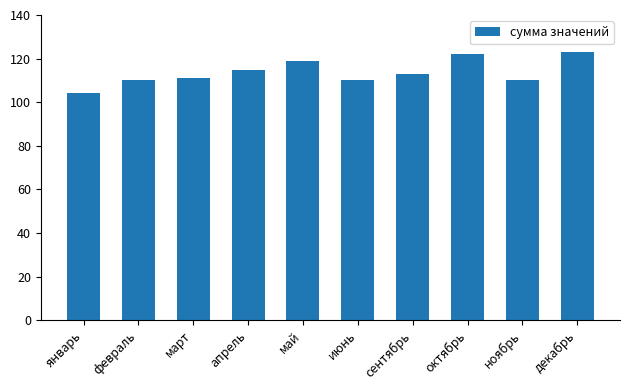

What is the smallest value displayed?

104